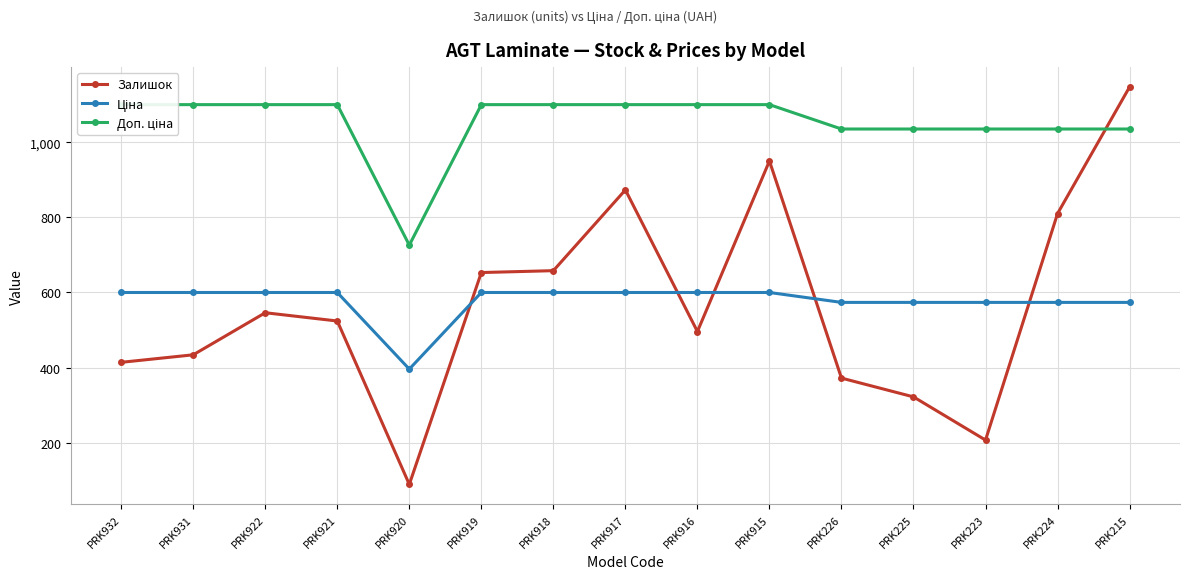

True or false: Ціна and Доп. ціна cross at least once.

False